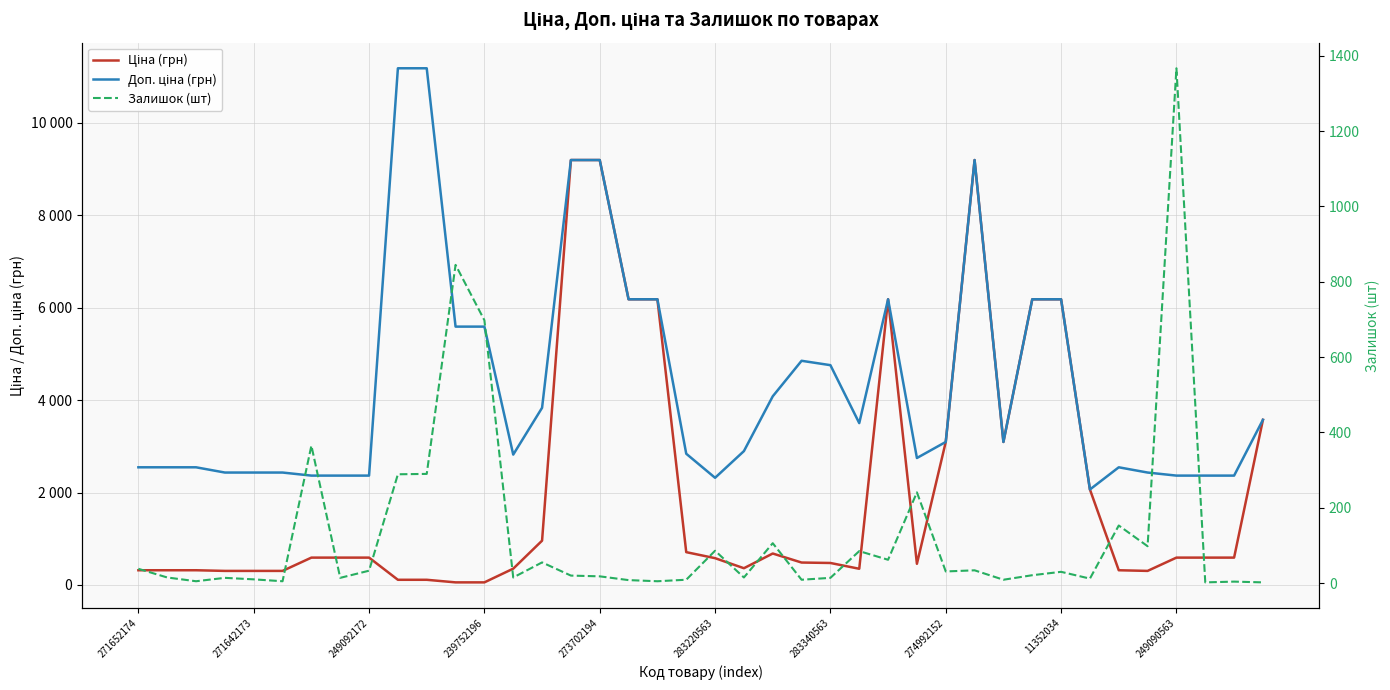

True or false: Доп. ціна (грн) has a value of 5591.0 at 239752196.

True